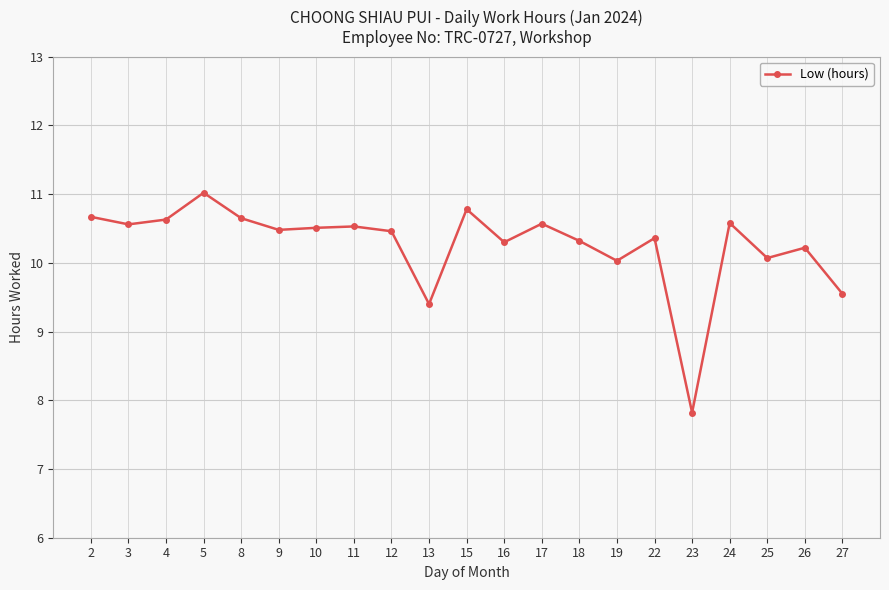

Which has a higher value, 11 or 23?

11